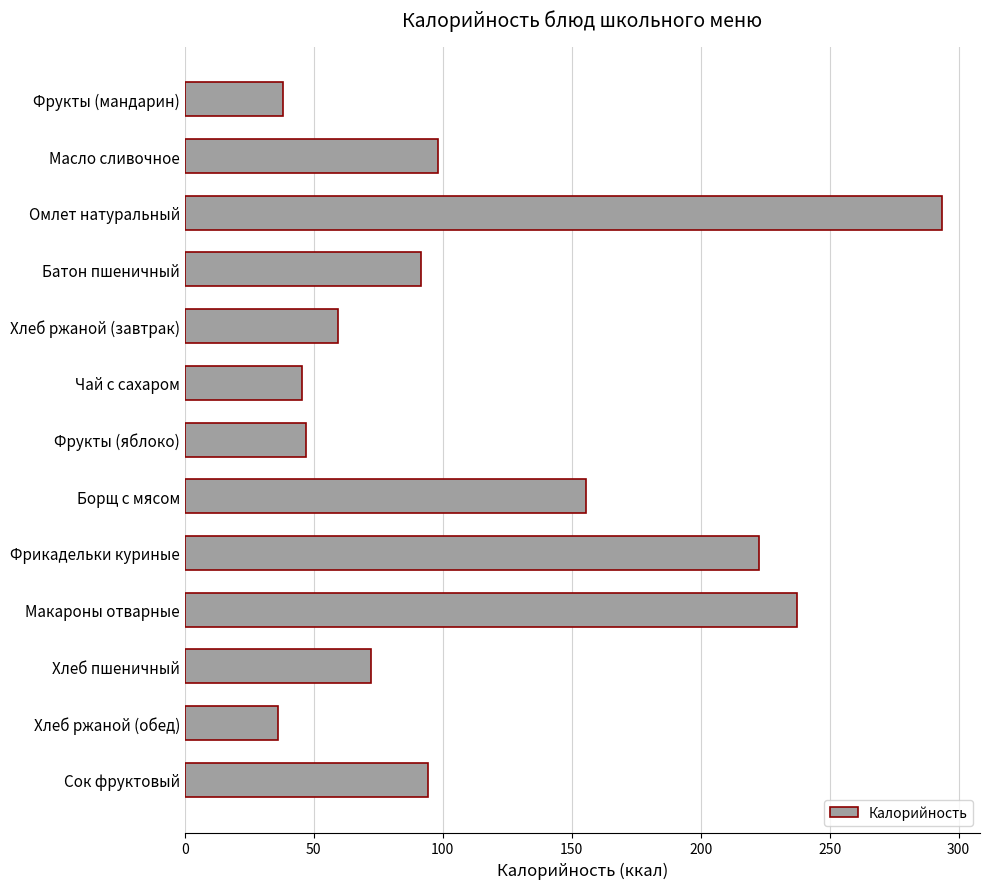

What is the change in value from Омлет натуральный to Борщ с мясом?

-138.3